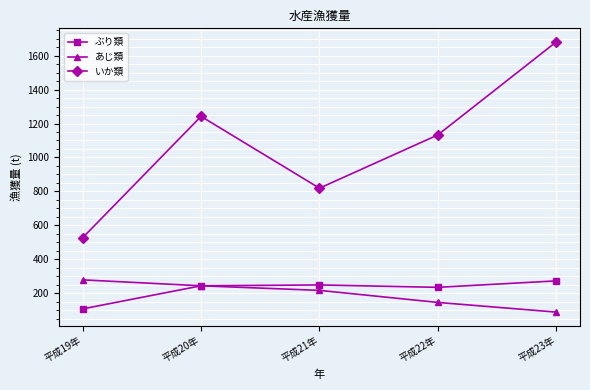

What is the difference between the highest and lowest values at 平成22年?

987